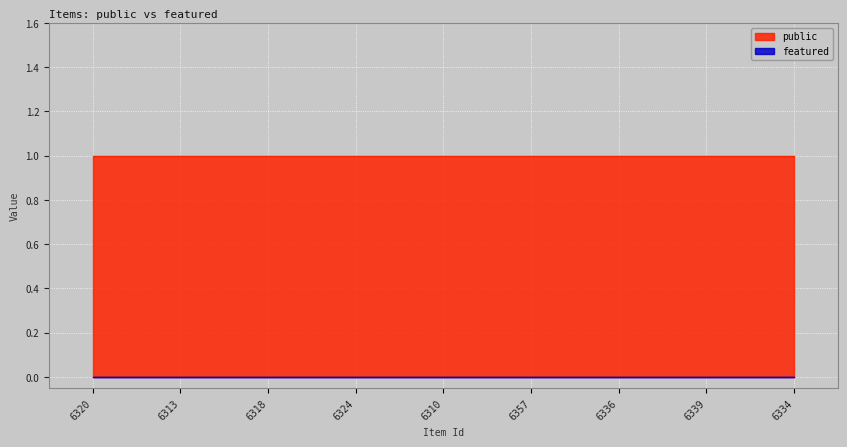

Reading left to right, transcribe all the data shown in this chart.

public: 1	1	1	1	1	1	1	1	1
featured: 0	0	0	0	0	0	0	0	0